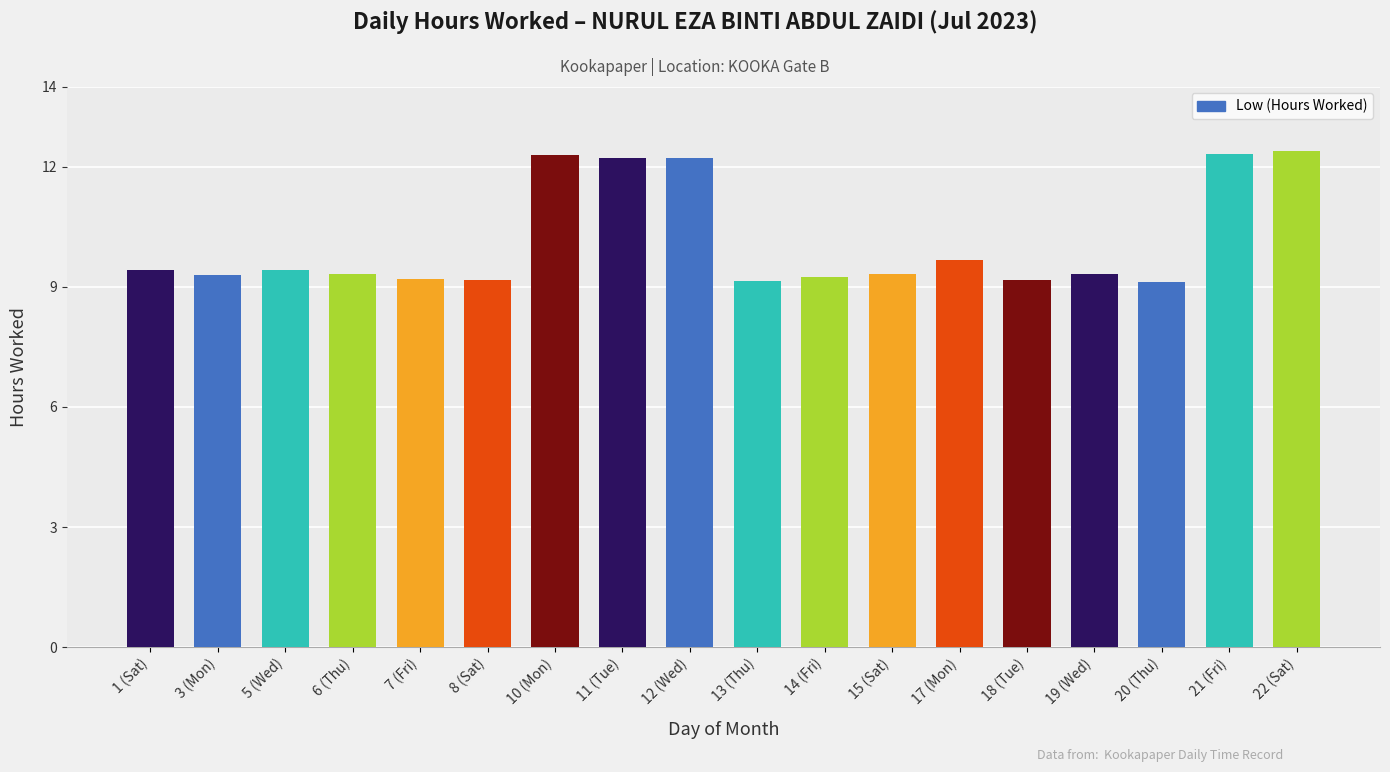

What is the label of the 3rd bar from the left?

5 (Wed)